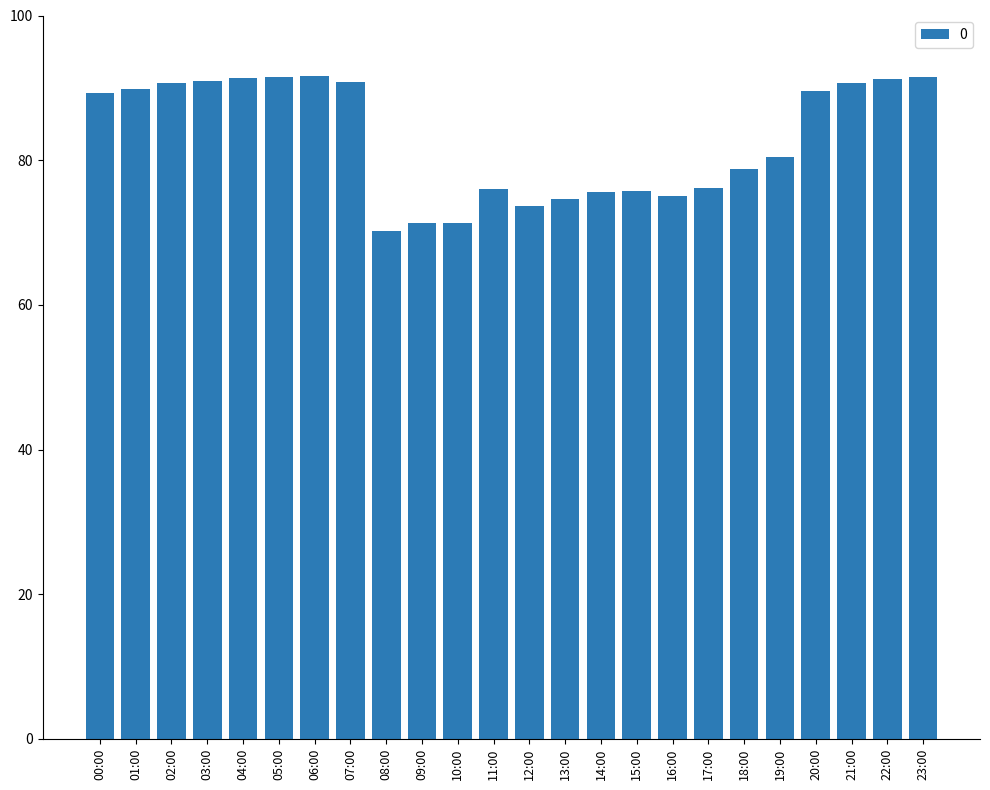

What is the change in value from 01:00 to 21:00?

+0.7